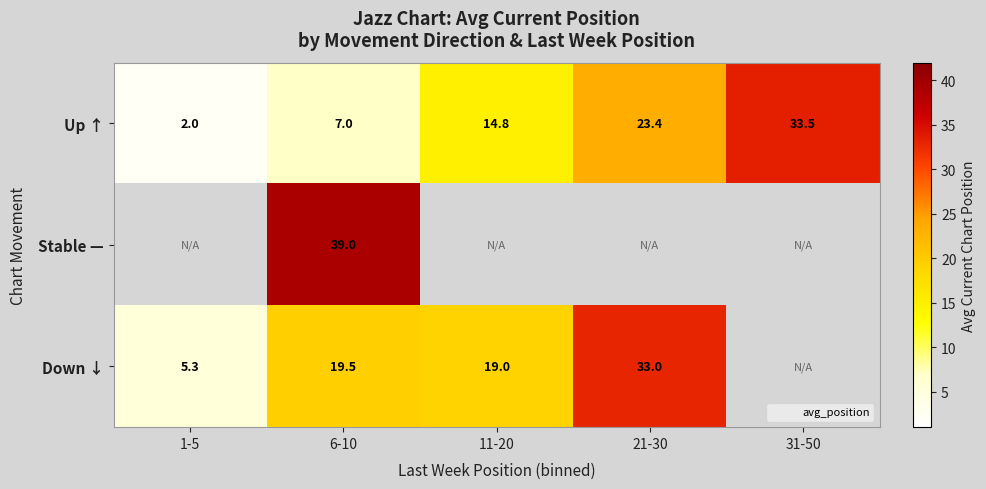

How many values in the Up ↑ series exceed 14?

3